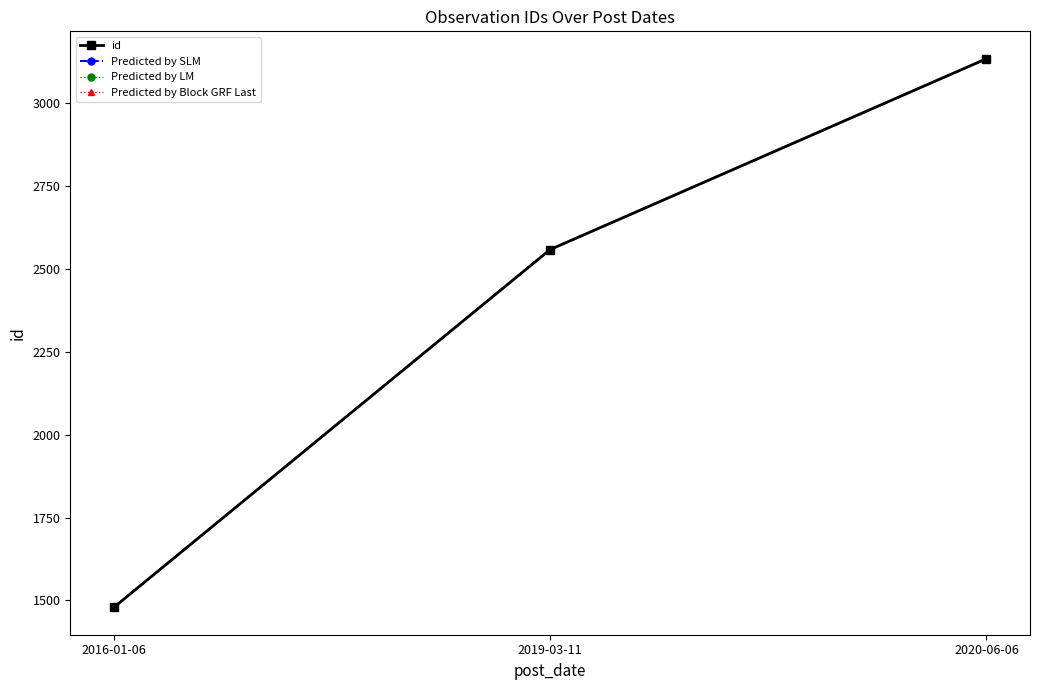

Does the chart have visible grid lines?

No